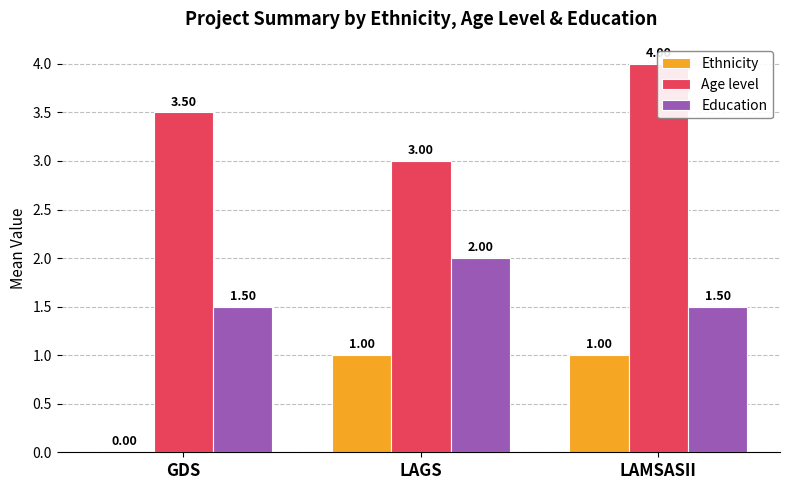

The value of Education at LAMSASII is 2.5. True or false?

False